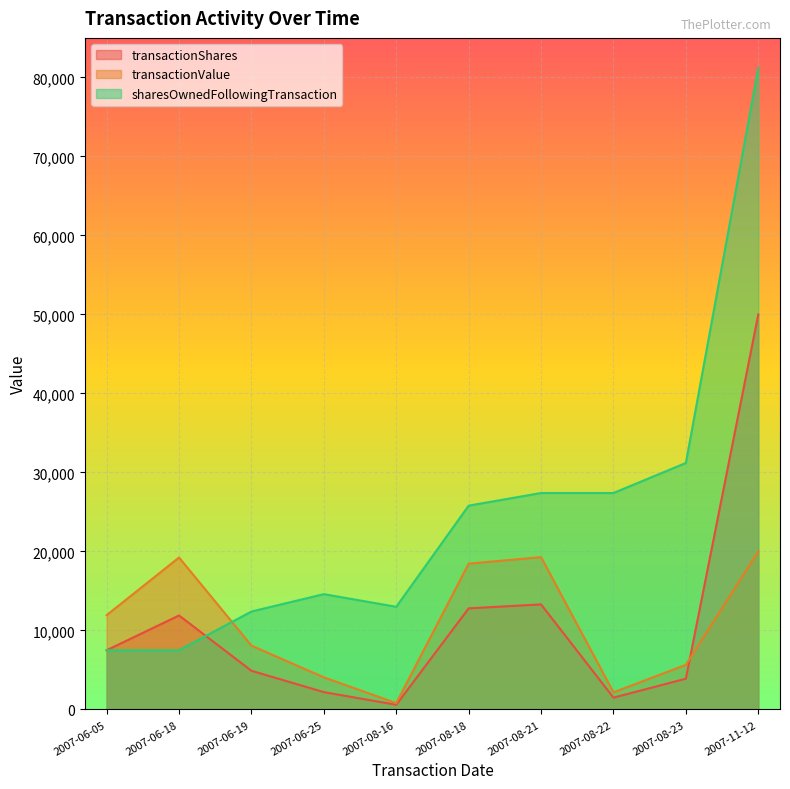

Where is the first local maximum for sharesOwnedFollowingTransaction?

2007-06-25